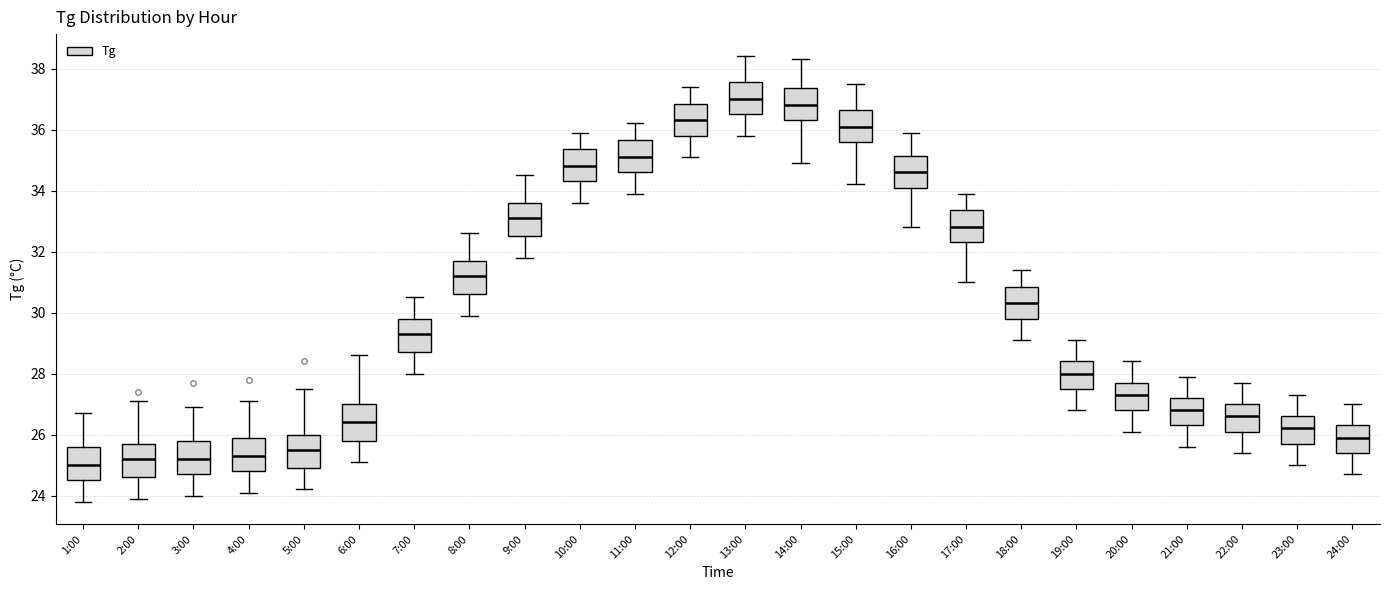

Reading left to right, transcribe this box plot: for each box, give where its median line is, the range the box spans, and where its two whiskers end, as read against the y-axis. The values are not printed on the chart, so give them approximately, as read against the axis.

1:00: median 25.0, box 24.6 to 25.6, whiskers 23.8 to 26.8
2:00: median 25.2, box 24.6 to 25.8, whiskers 24.0 to 27.2
3:00: median 25.2, box 24.8 to 25.8, whiskers 24.0 to 27.0
4:00: median 25.4, box 24.8 to 26.0, whiskers 24.2 to 27.2
5:00: median 25.6, box 25.0 to 26.0, whiskers 24.2 to 27.6
6:00: median 26.4, box 25.8 to 27.0, whiskers 25.2 to 28.6
7:00: median 29.4, box 28.8 to 29.8, whiskers 28.0 to 30.6
8:00: median 31.2, box 30.6 to 31.8, whiskers 30.0 to 32.6
9:00: median 33.2, box 32.6 to 33.6, whiskers 31.8 to 34.6
10:00: median 34.8, box 34.4 to 35.4, whiskers 33.6 to 36.0
11:00: median 35.2, box 34.6 to 35.6, whiskers 34.0 to 36.2
12:00: median 36.4, box 35.8 to 36.8, whiskers 35.2 to 37.4
13:00: median 37.0, box 36.6 to 37.6, whiskers 35.8 to 38.4
14:00: median 36.8, box 36.4 to 37.4, whiskers 35.0 to 38.4
15:00: median 36.2, box 35.6 to 36.6, whiskers 34.2 to 37.6
16:00: median 34.6, box 34.2 to 35.2, whiskers 32.8 to 36.0
17:00: median 32.8, box 32.4 to 33.4, whiskers 31.0 to 34.0
18:00: median 30.4, box 29.8 to 30.8, whiskers 29.2 to 31.4
19:00: median 28.0, box 27.6 to 28.4, whiskers 26.8 to 29.2
20:00: median 27.4, box 26.8 to 27.8, whiskers 26.2 to 28.4
21:00: median 26.8, box 26.4 to 27.2, whiskers 25.6 to 28.0
22:00: median 26.6, box 26.2 to 27.0, whiskers 25.4 to 27.8
23:00: median 26.2, box 25.8 to 26.6, whiskers 25.0 to 27.4
24:00: median 26.0, box 25.4 to 26.4, whiskers 24.8 to 27.0